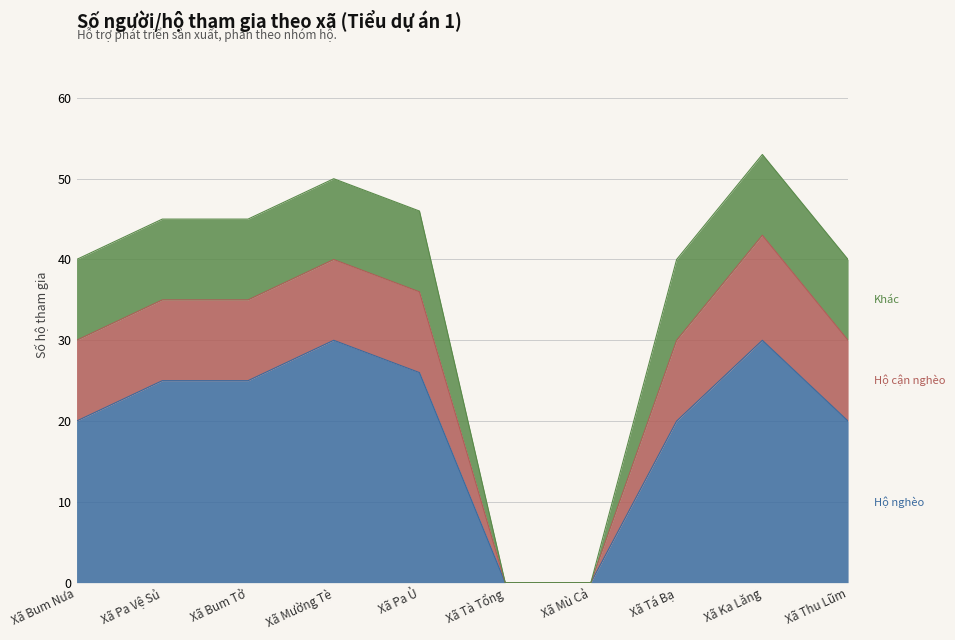

What is the total value across all series at Xã Bum Tở?

45